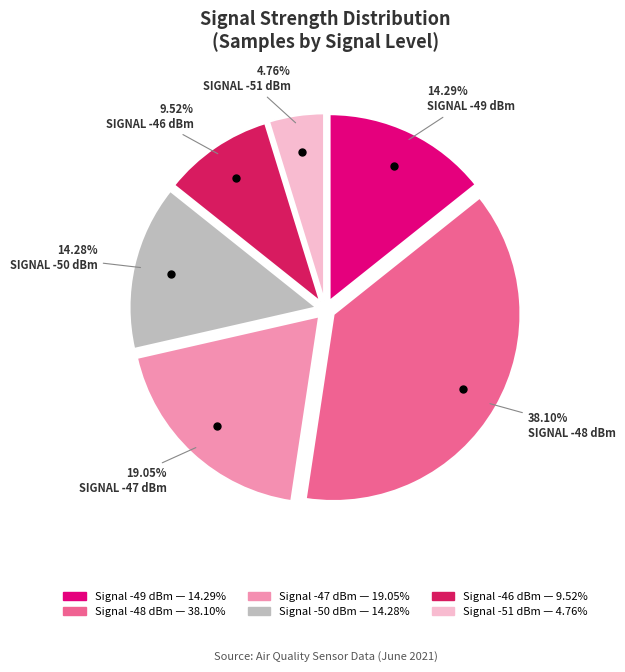

Is there a majority slice in this chart?

No